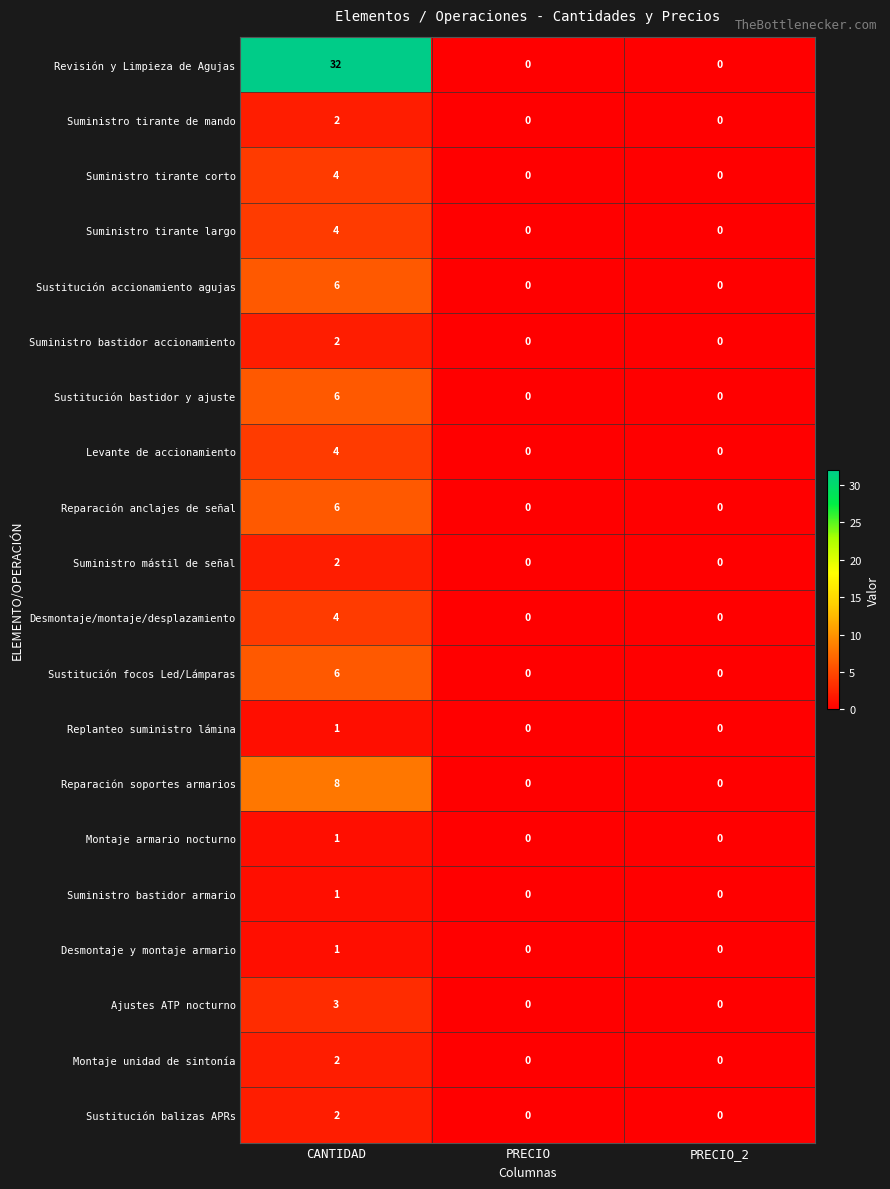

The Sustitución focos Led/Lámparas series shows 3 at CANTIDAD. True or false?

False